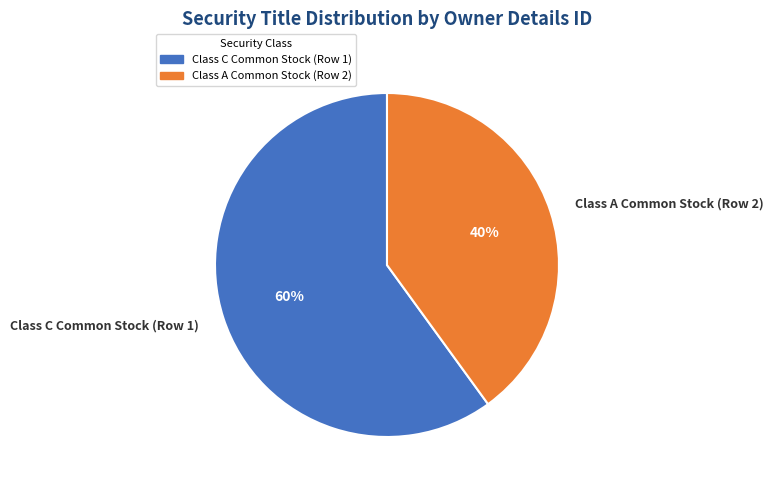

Rank the categories by value from highest to lowest.

Class C Common Stock (Row 1), Class A Common Stock (Row 2)